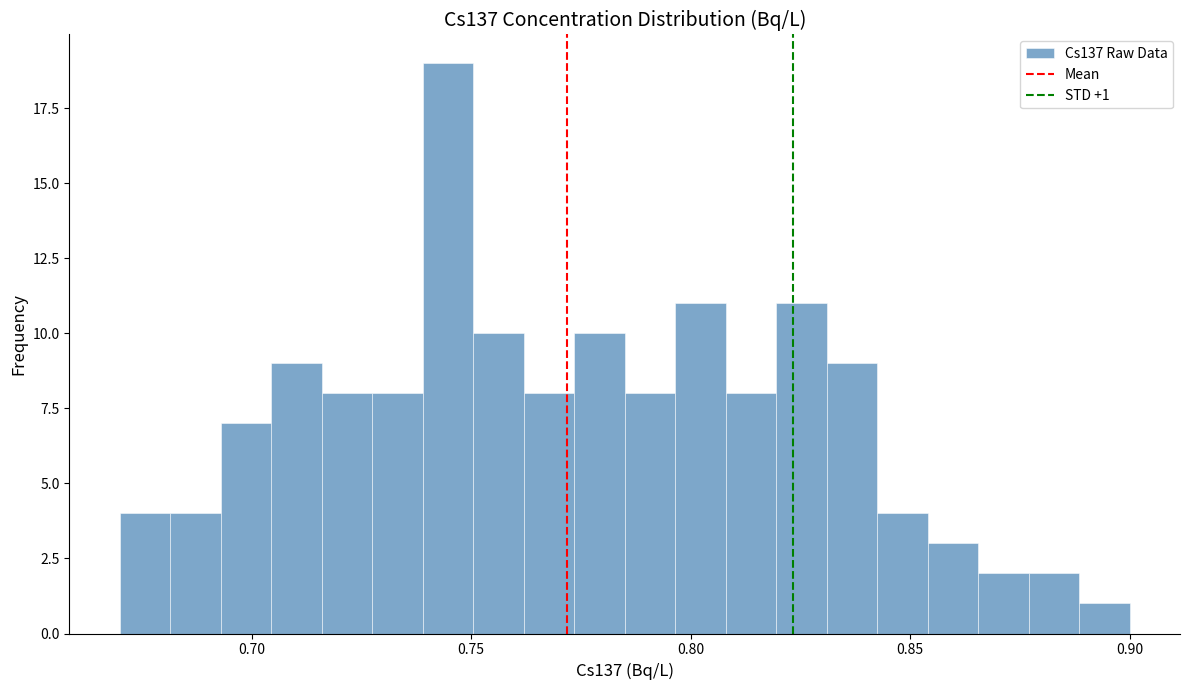

Read against the x-axis, roughly where is the centre of the tallest bar?

0.745